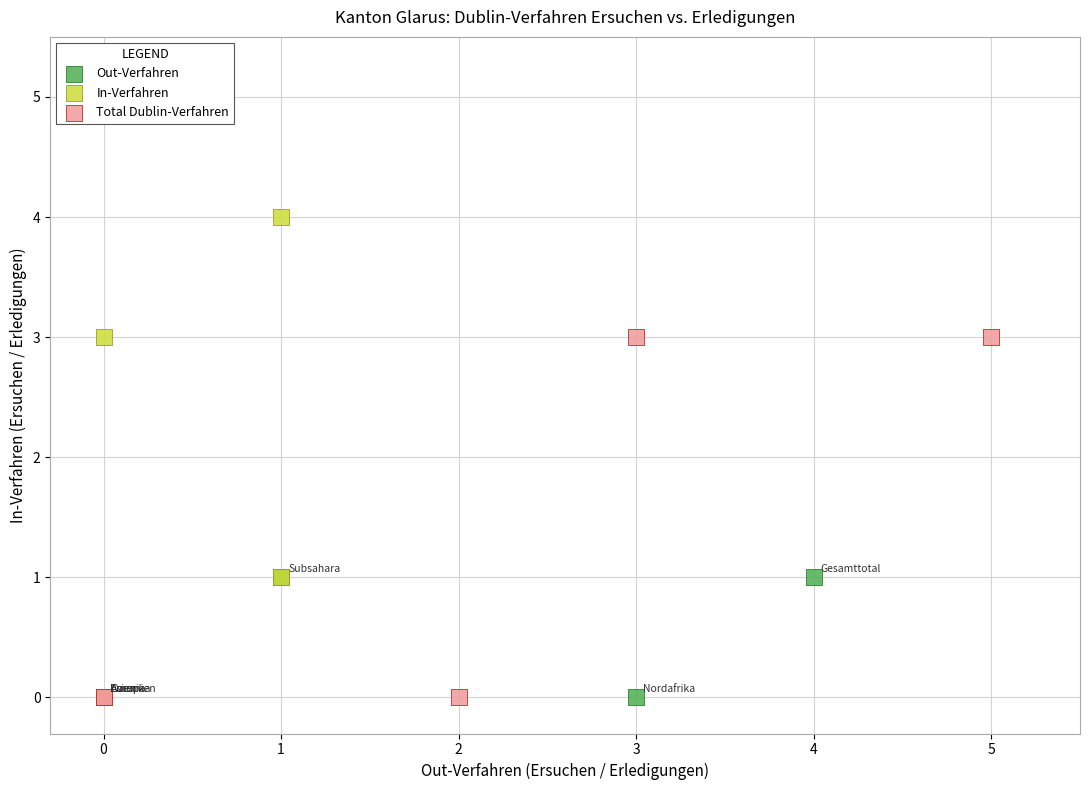

Which series has the widest spread of Y values?

In-Verfahren